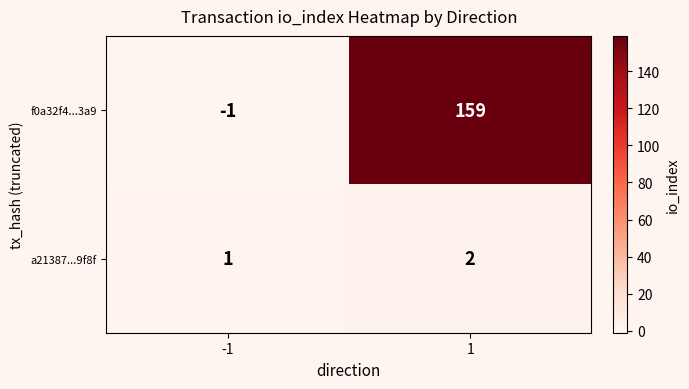

What is the greatest value displayed?

159